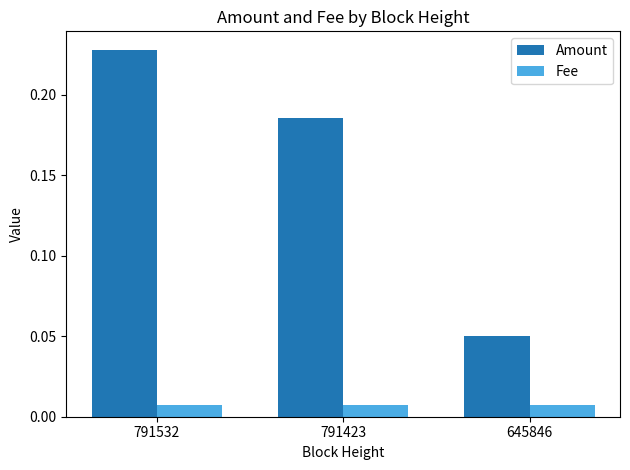

How many bars are there in total?

6